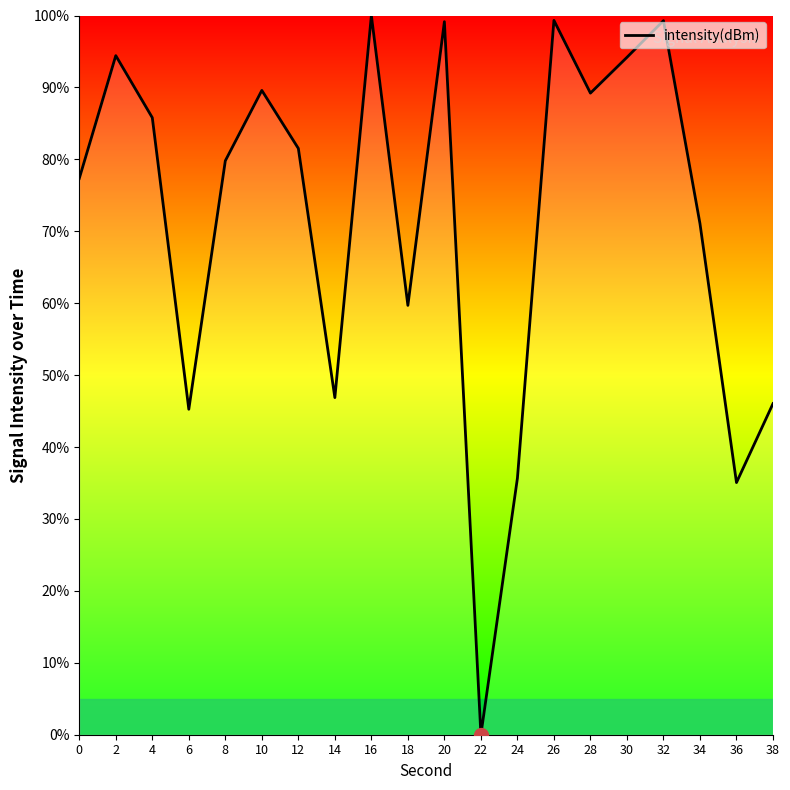

What value does the data have at 10?

89.6